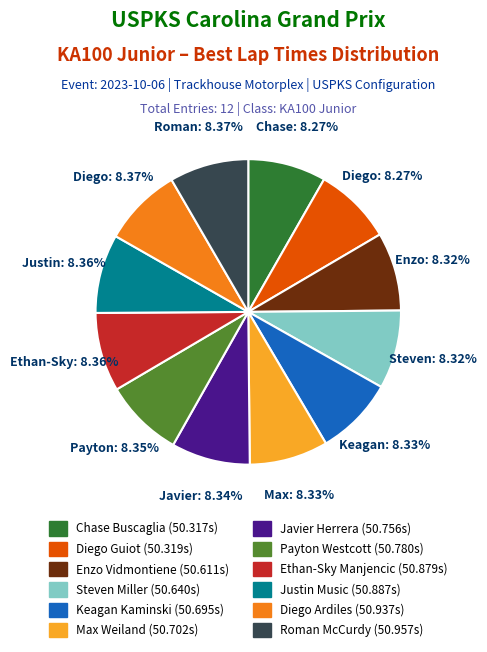

True or false: Enzo Vidmontiene accounts for 14% of the total.

False